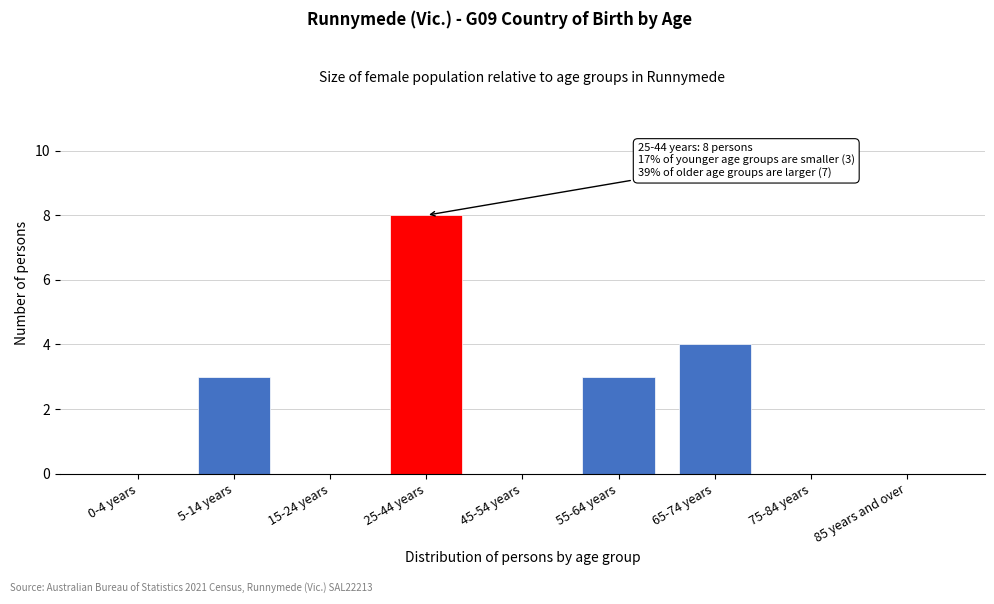

Reading right to left, list all the values displayed in this chart.

85 years and over=0	75-84 years=0	65-74 years=4	55-64 years=3	45-54 years=0	25-44 years=8	15-24 years=0	5-14 years=3	0-4 years=0